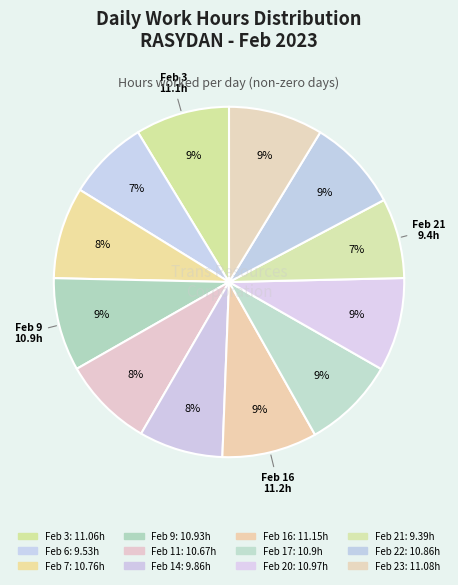

What is the smallest slice in the pie chart?

Feb 21